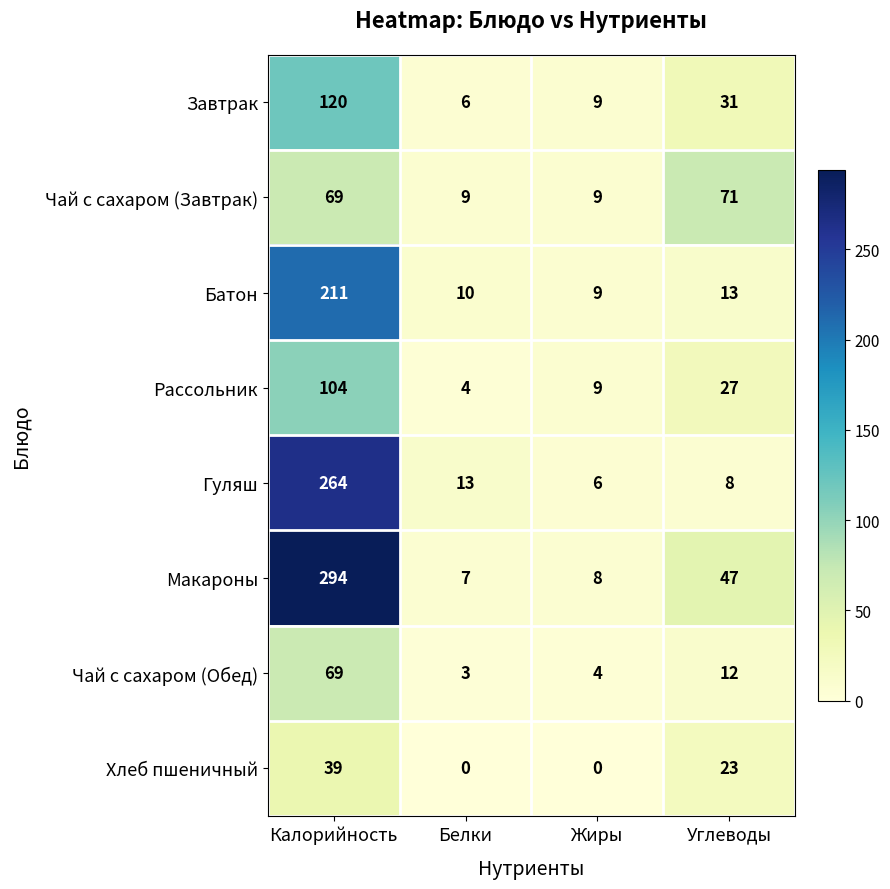

Is it true that Батон equals 13 at Углеводы?

True